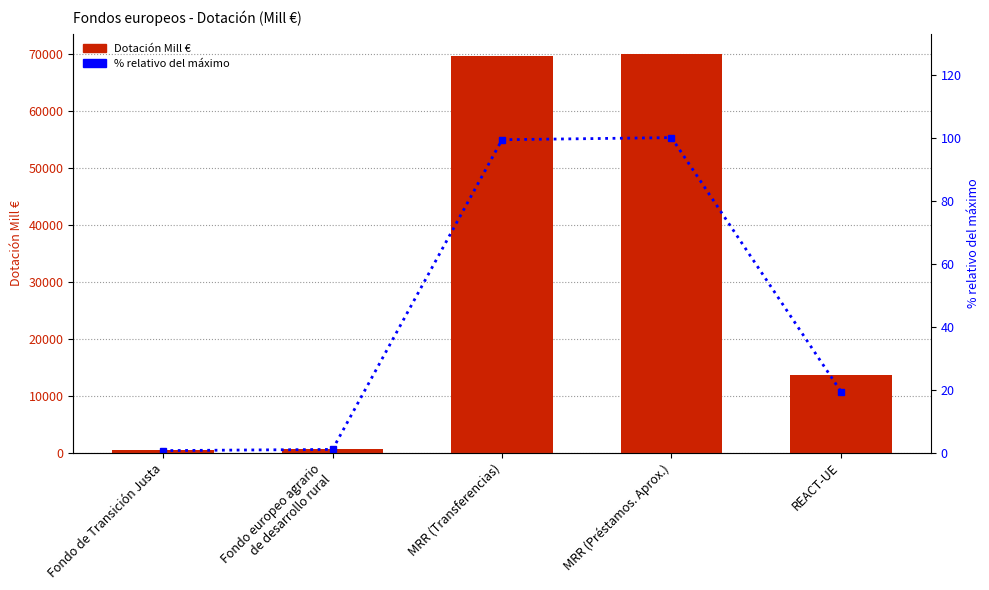

At which label is Dotación Mill € closest to 35226?

REACT-UE